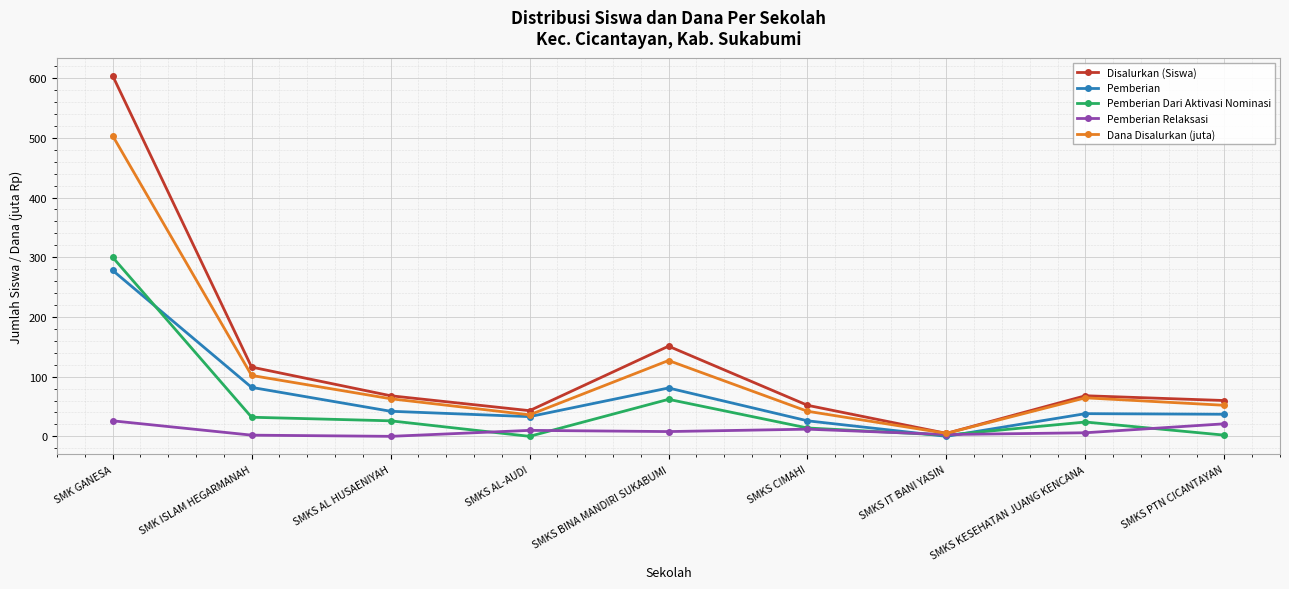

What is the spread (max minus min) of values at SMK GANESA?

578.0